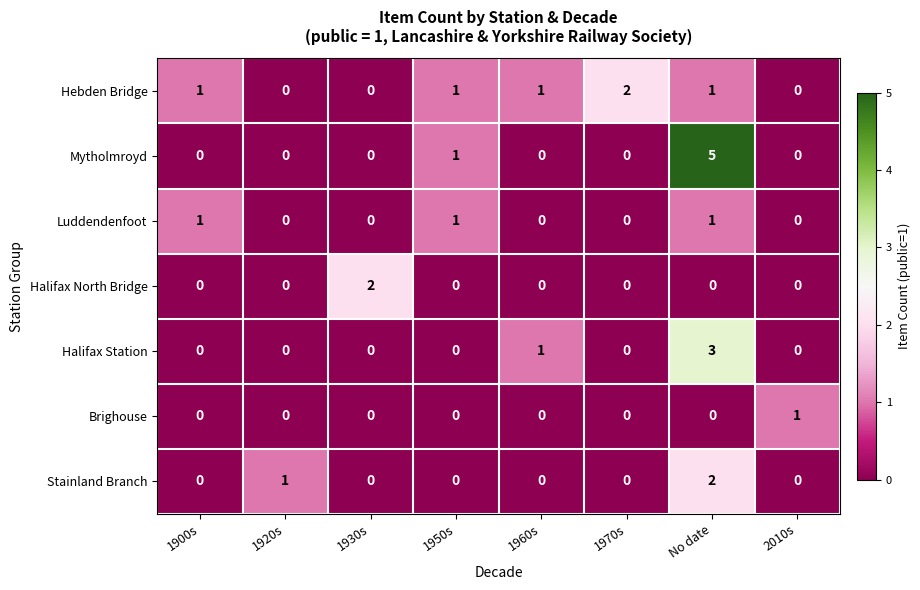

What is the greatest value displayed?

5